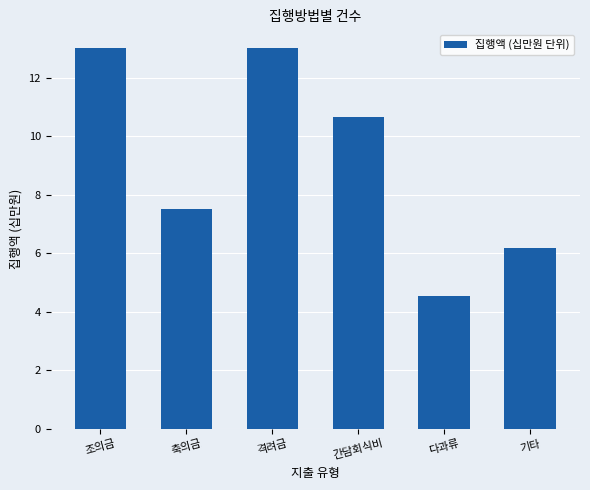

Between 다과류 and 조의금, which is larger?

조의금